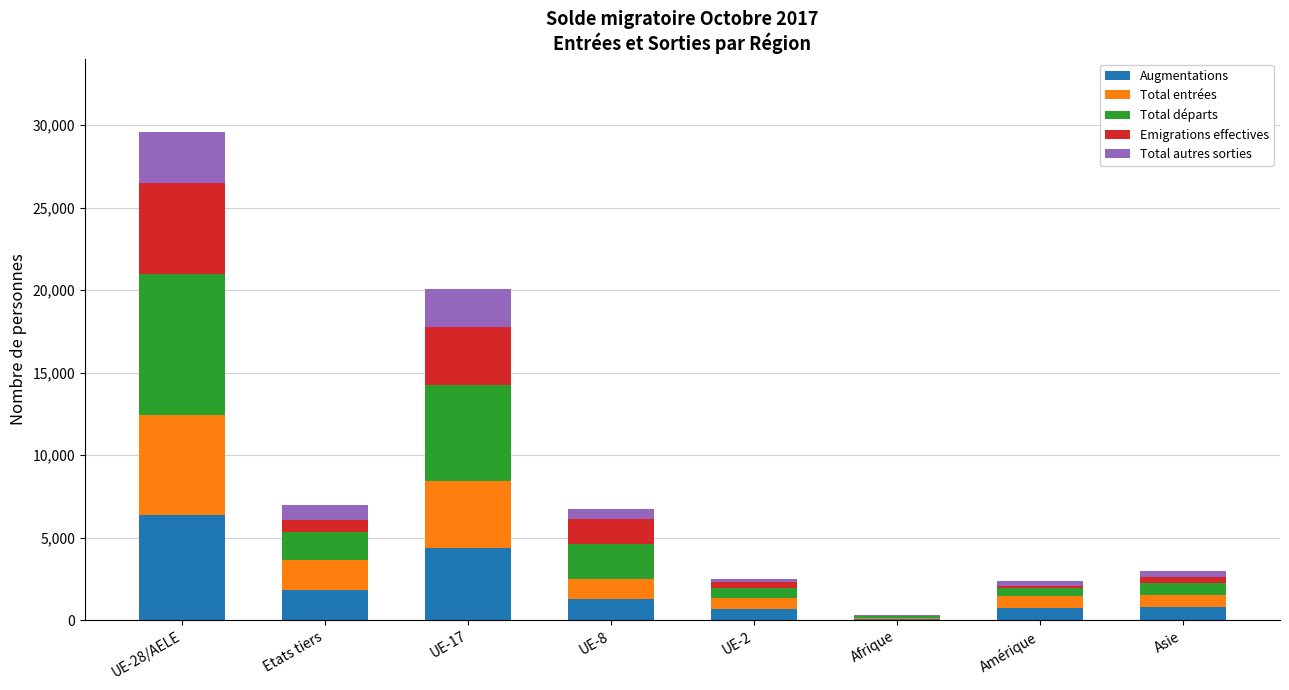

At which category is the sum across all series the highest?

UE-28/AELE